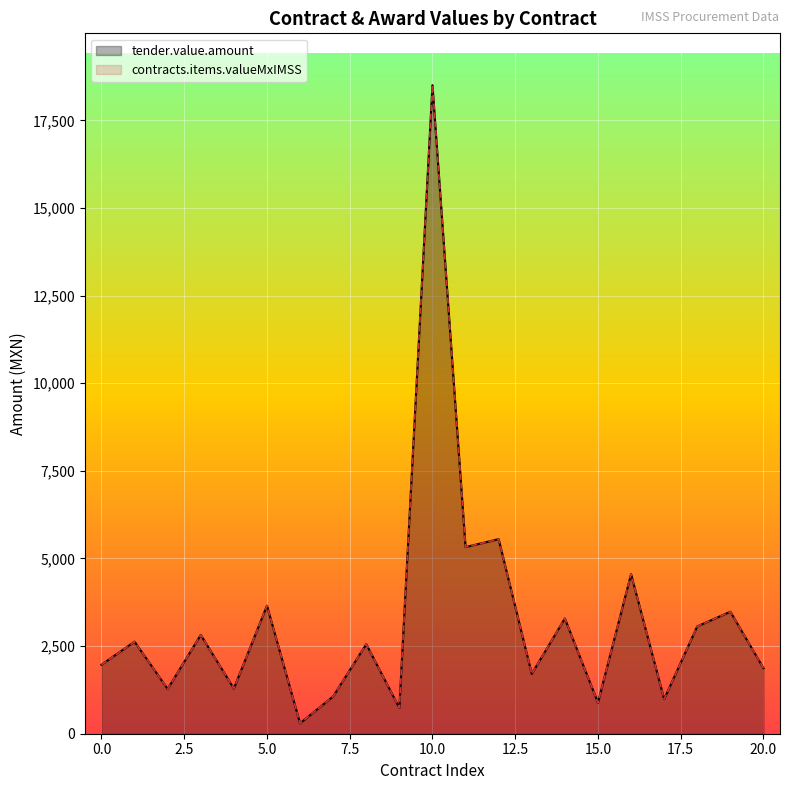

The value of tender.value.amount at 15.0 is 1739.3. True or false?

False